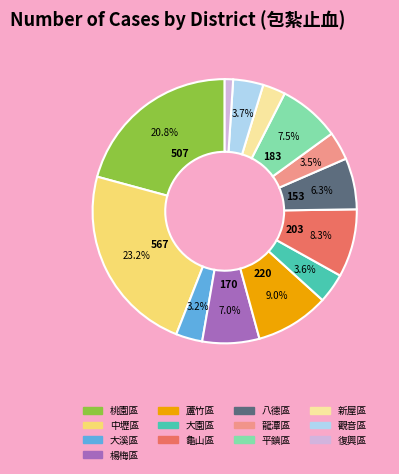

Combined, what portion of the pie is 觀音區 and 桃園區?

24.5%